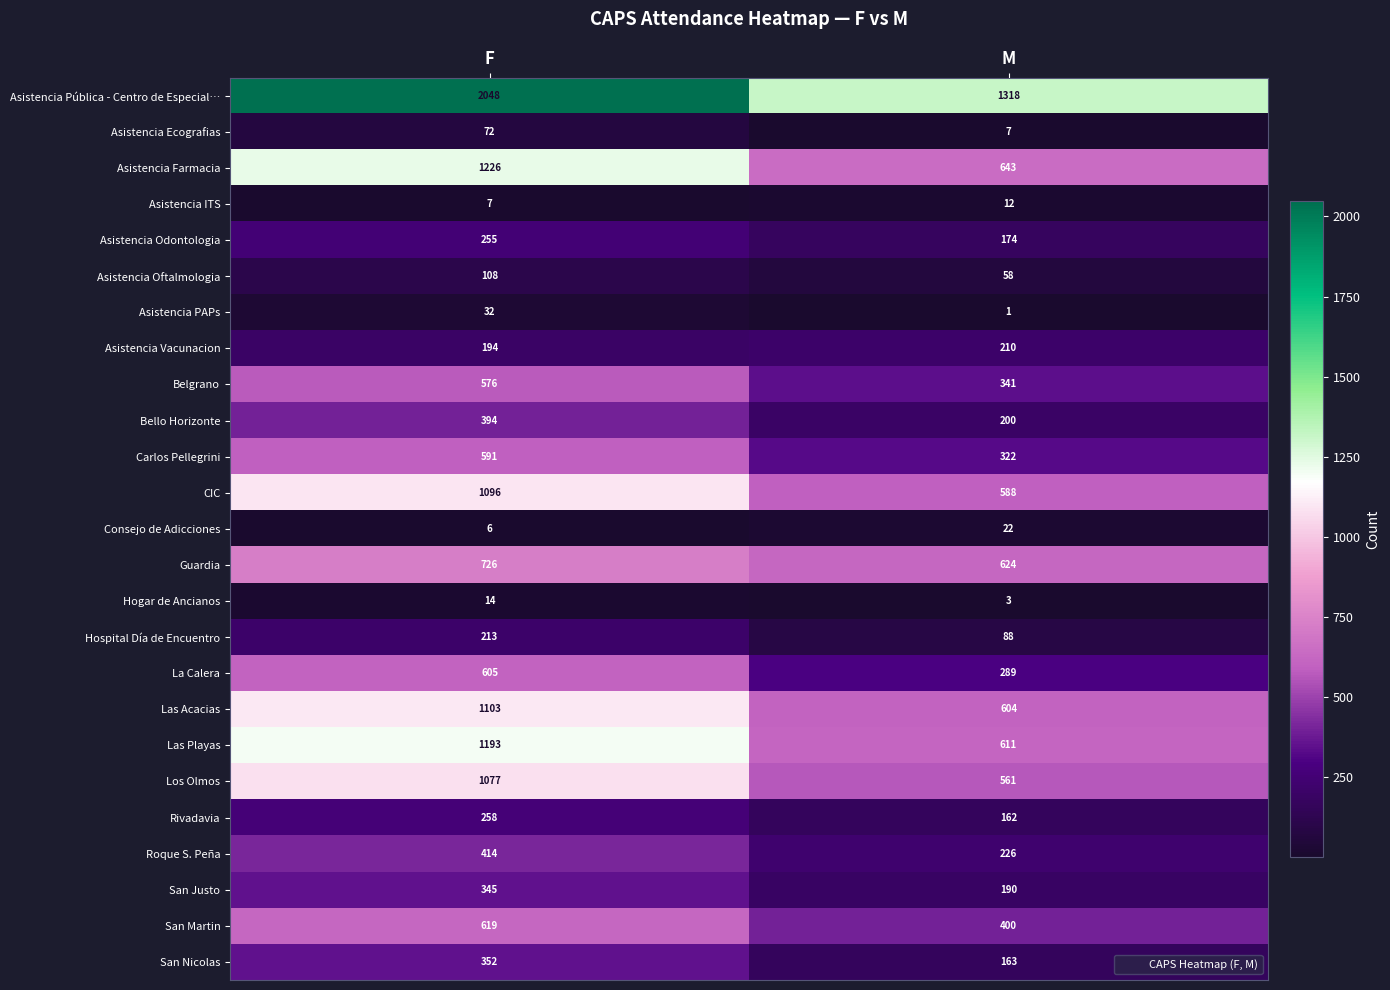

What is the difference between the Guardia values at F and M?

102